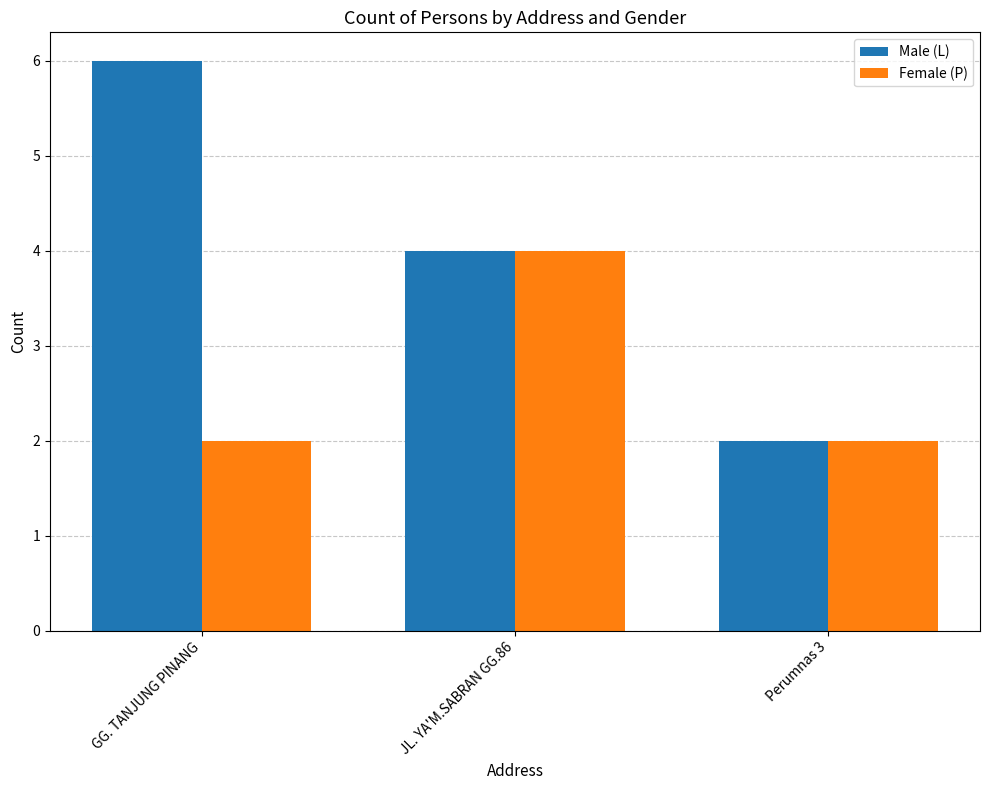

List the series in order of their overall mean, lowest first.

Female (P), Male (L)